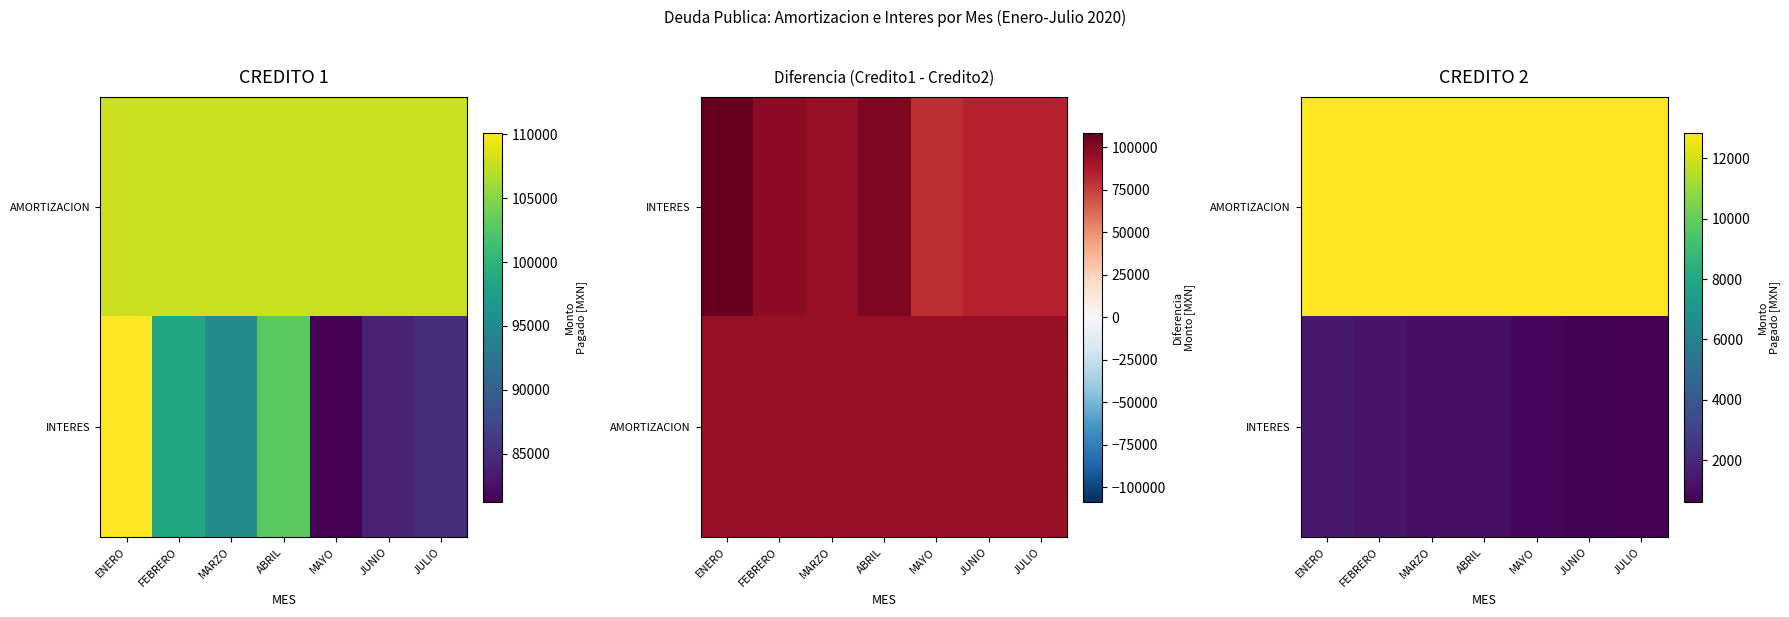

The INTERES series shows 1994.9 at MARZO. True or false?

False